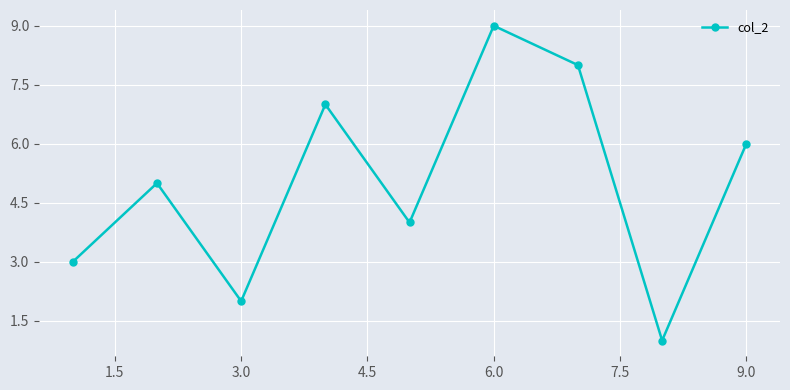

Reading left to right, what are all the values shown in this chart?

3	5	2	7	4	9	8	1	6